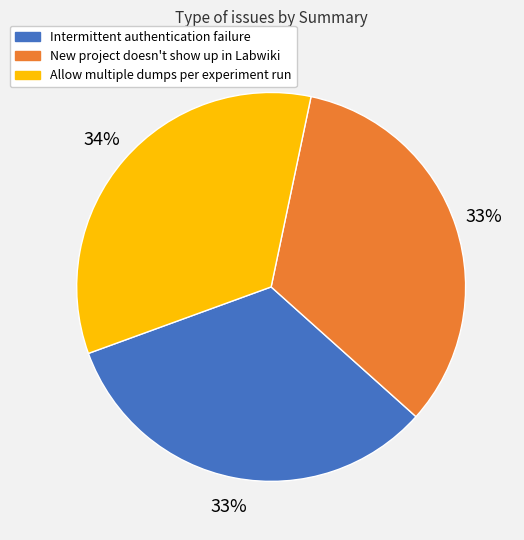

How many slices are in this pie chart?

3